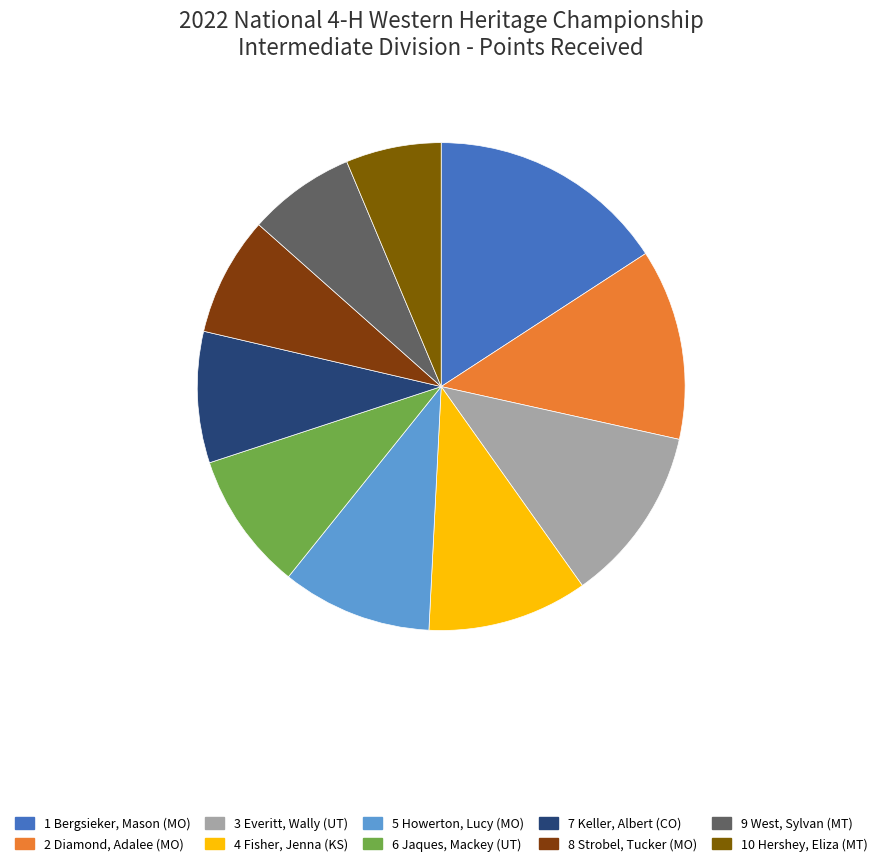

Which slice is the smallest?

10 Hershey, Eliza (MT)